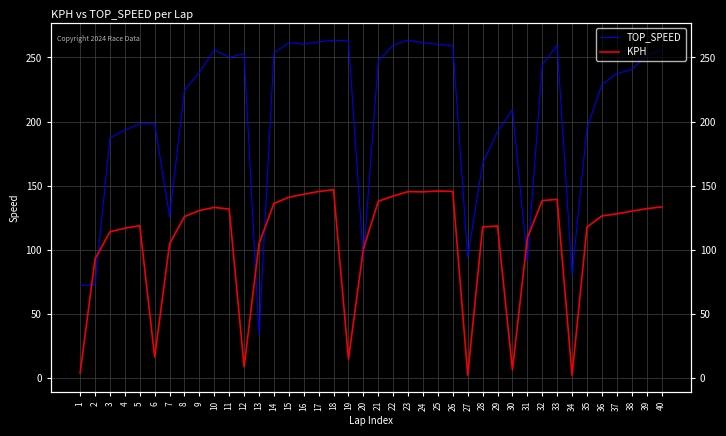

Which series has the largest total across all categories?

TOP_SPEED